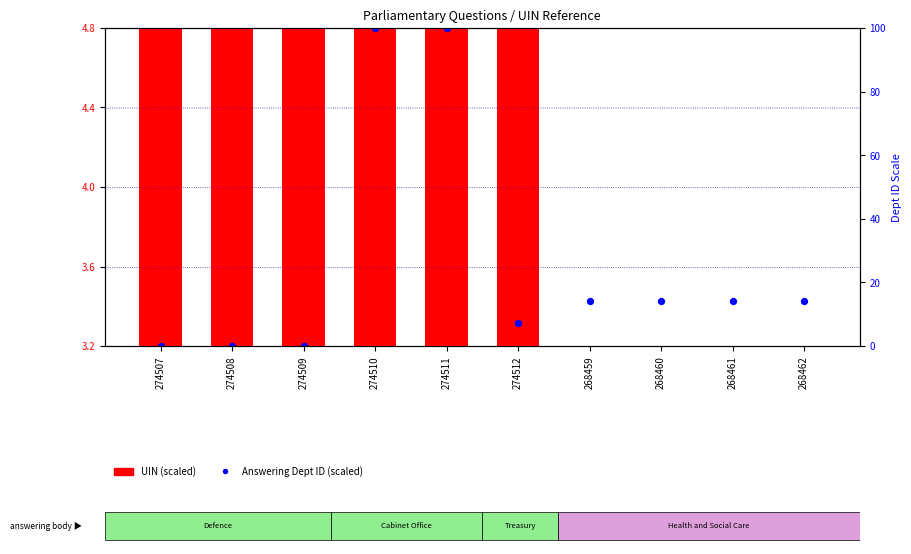

Which series has the largest Y range (max minus min)?

UIN (scaled)